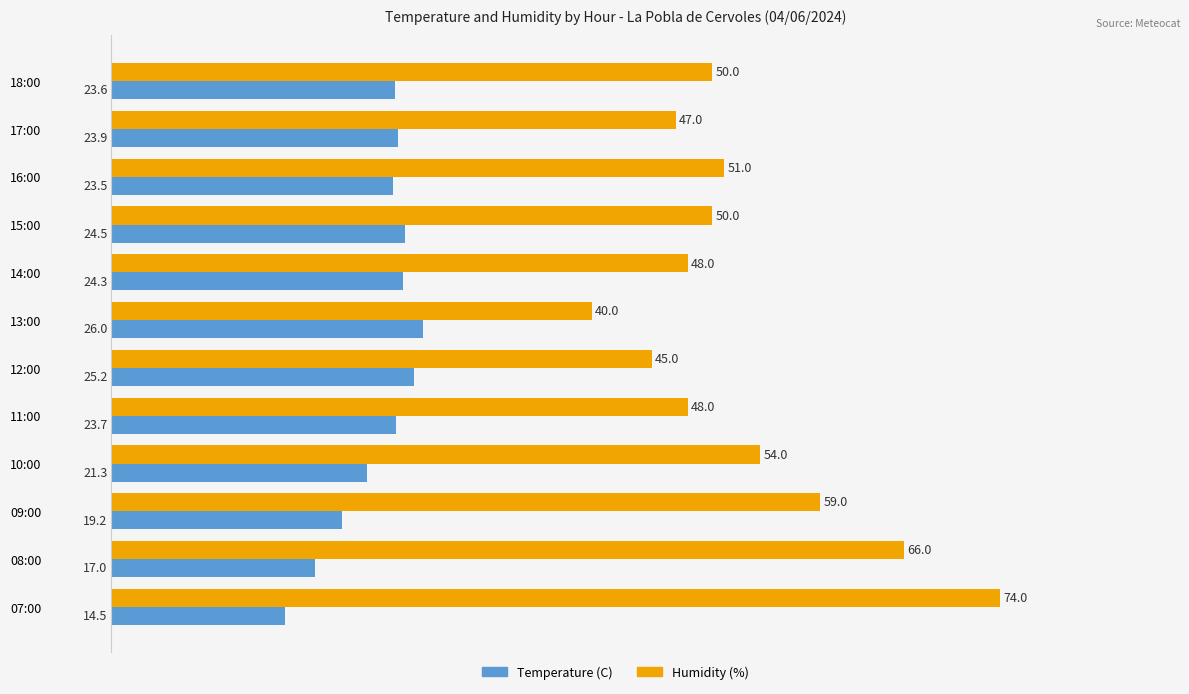

List the series in order of their peak value, highest first.

Humidity (%), Temperature (C)